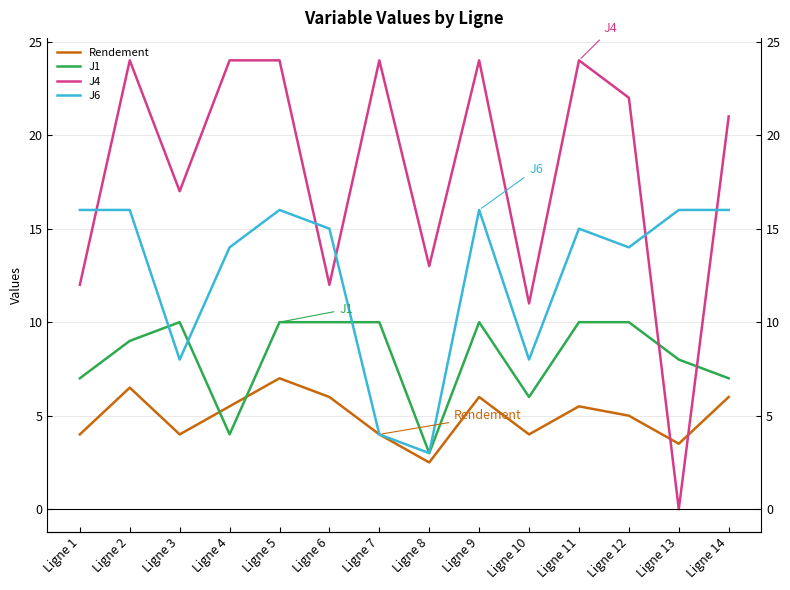

What is the total value across all series at Ligne 4?

47.5